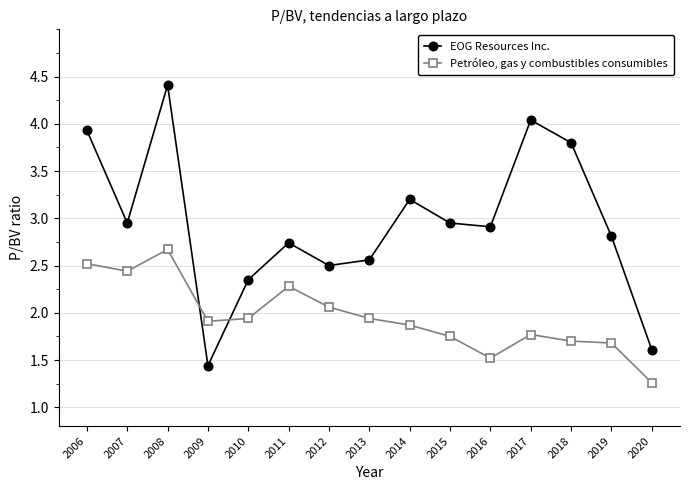

What is the sum of all Petróleo, gas y combustibles consumibles values?

29.3